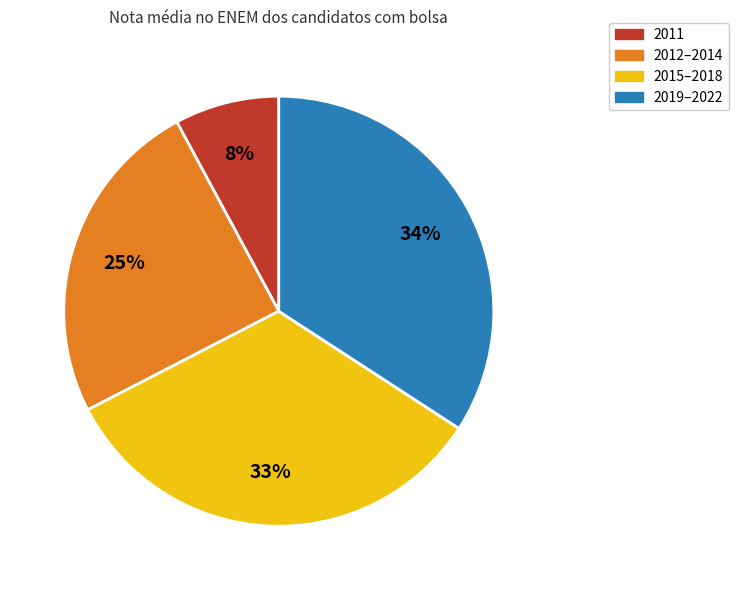

Is 2012–2014 the majority of the pie?

No